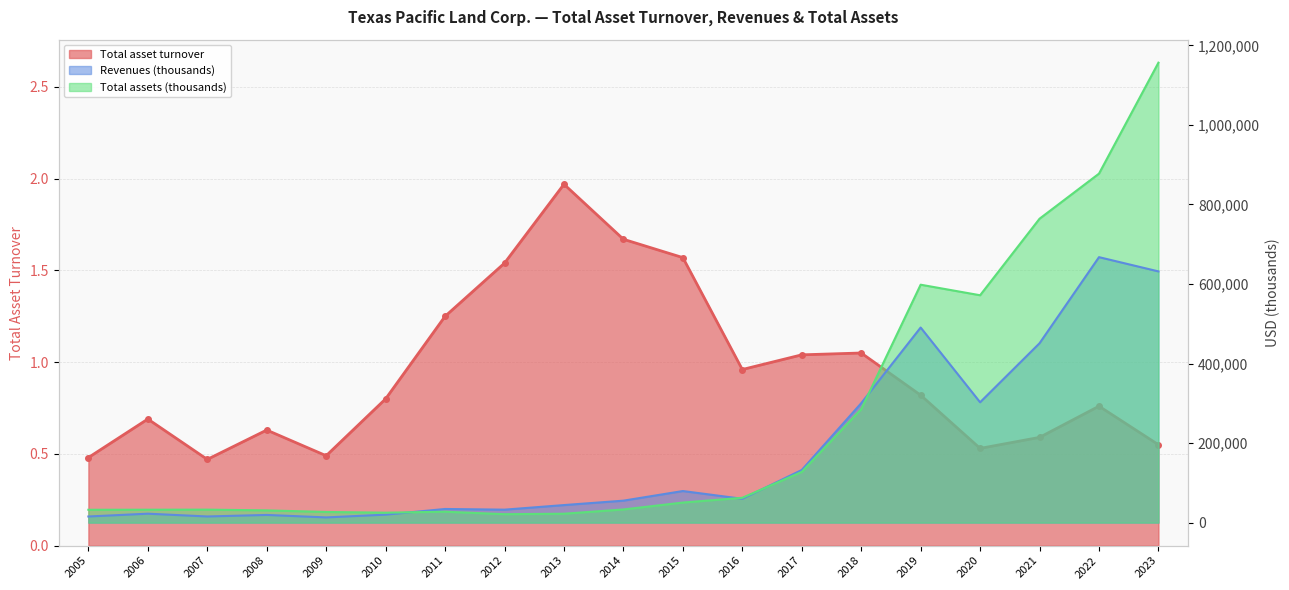

How many series are shown in this chart?

3